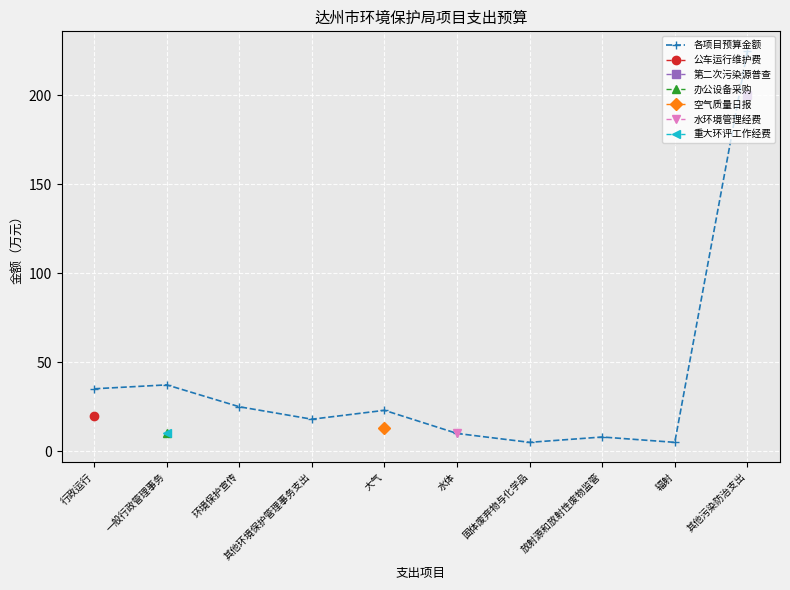

Where is the first local maximum?

一般行政管理事务